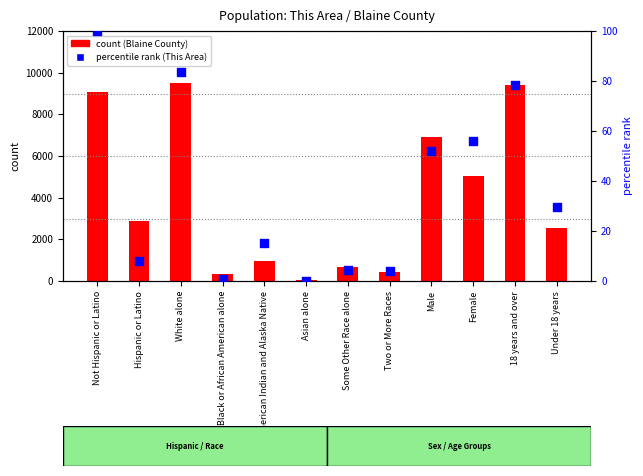

At which category is the sum across all series the highest?

White alone